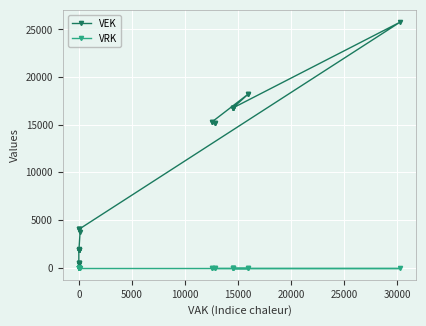

Rank the series by their average value, from lowest to highest.

VRK, VEK